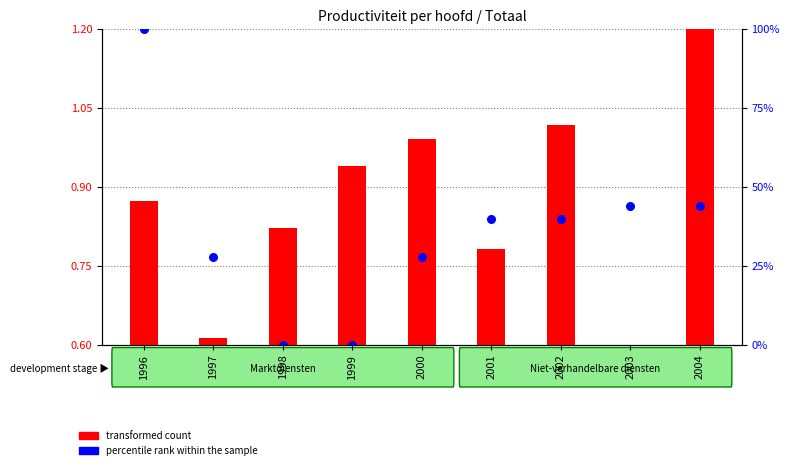

Which series contains the highest Y value?

percentile rank within the sample